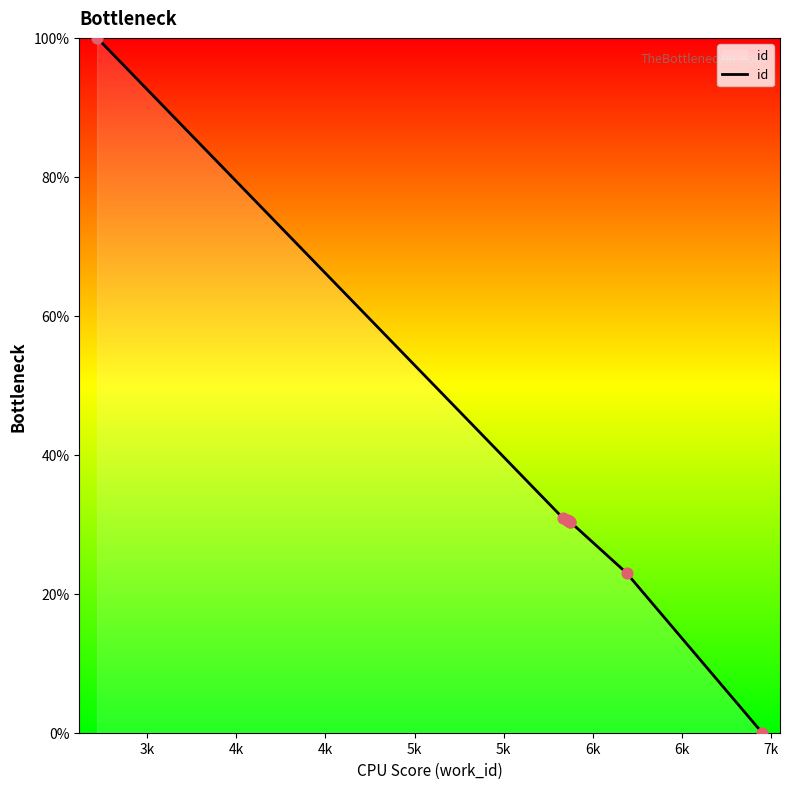

What is the maximum value shown in the chart?

100.0